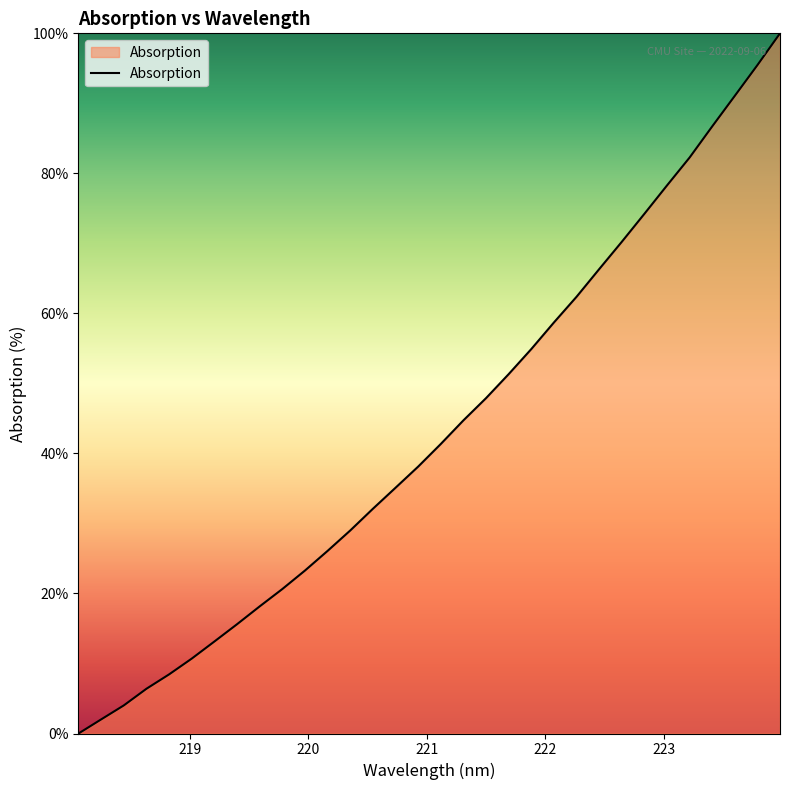

What is the maximum value shown in the chart?

100.0